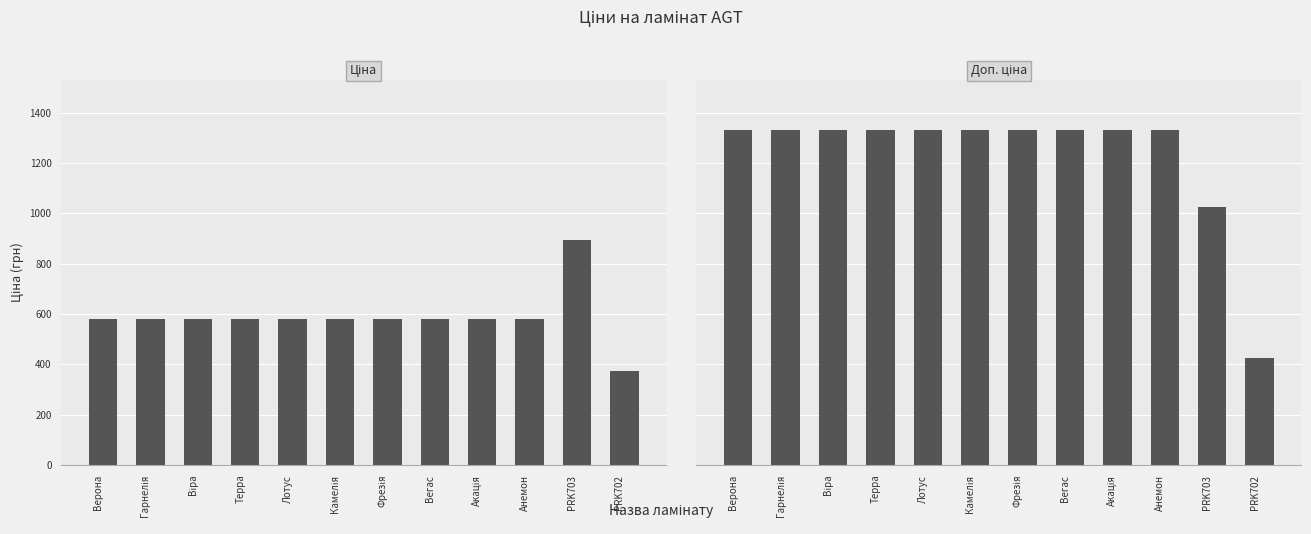

What is the average value of the Ціна series?

589.0